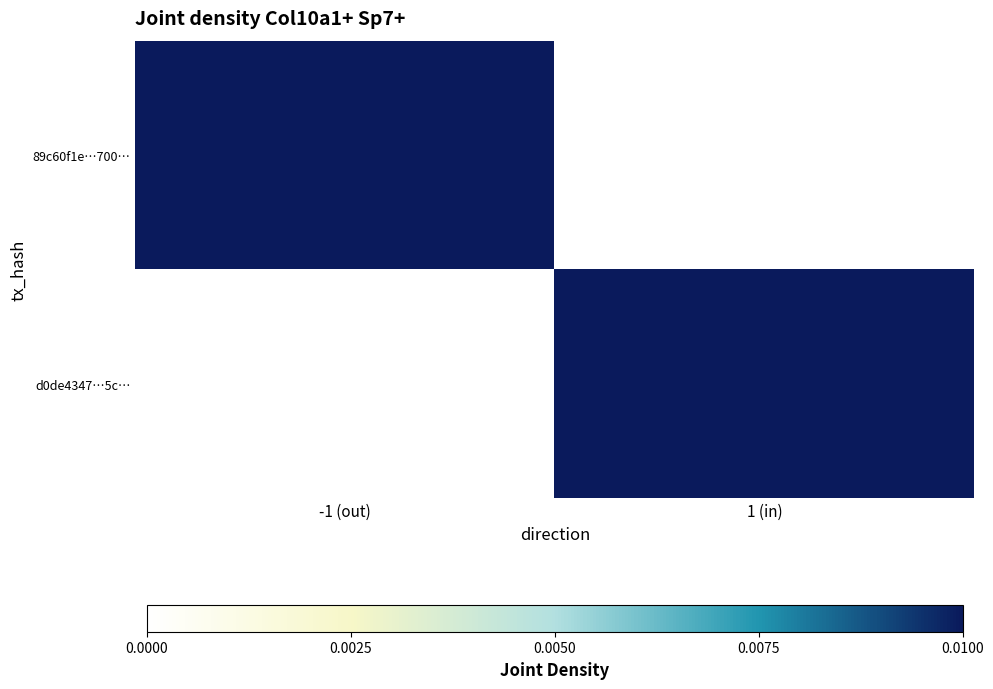

Which series has the largest total across all categories?

89c60f1e…700…